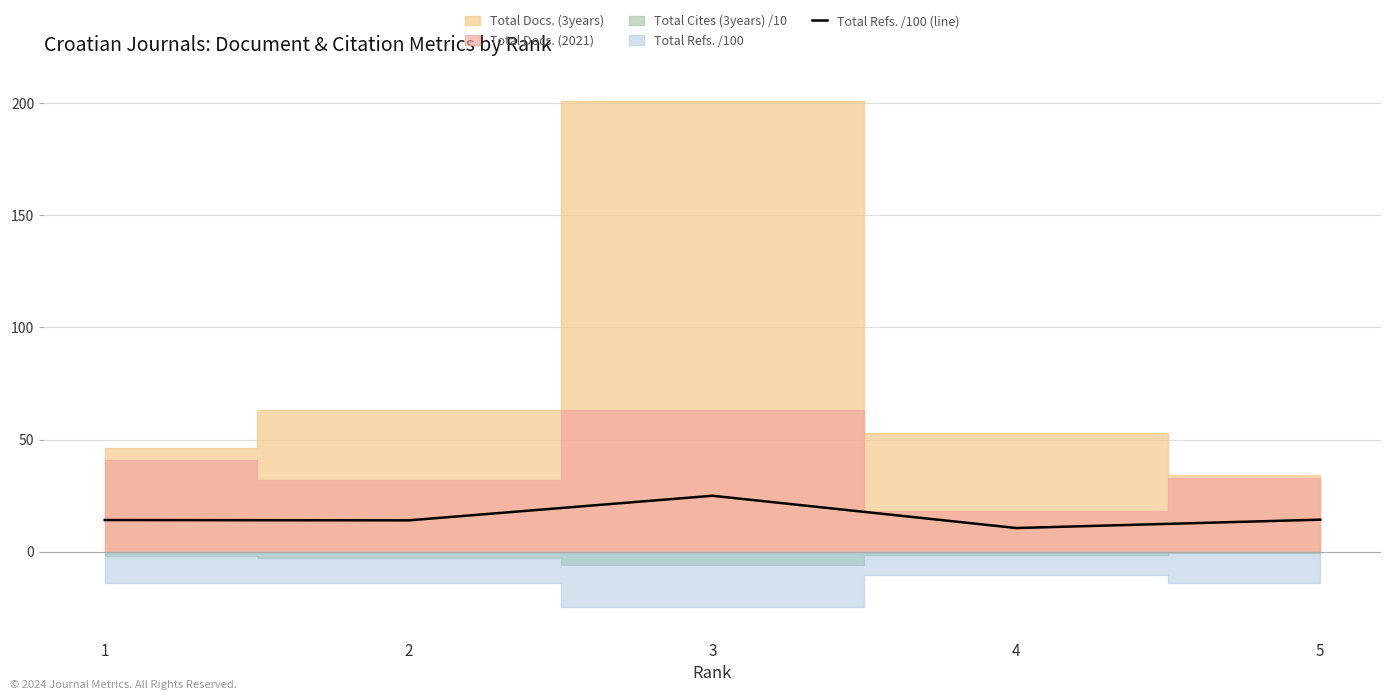

What is the average value?

15.5